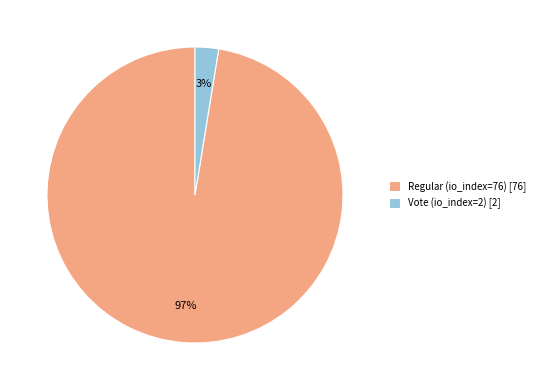

Which category accounts for the majority?

Regular (io_index=76)